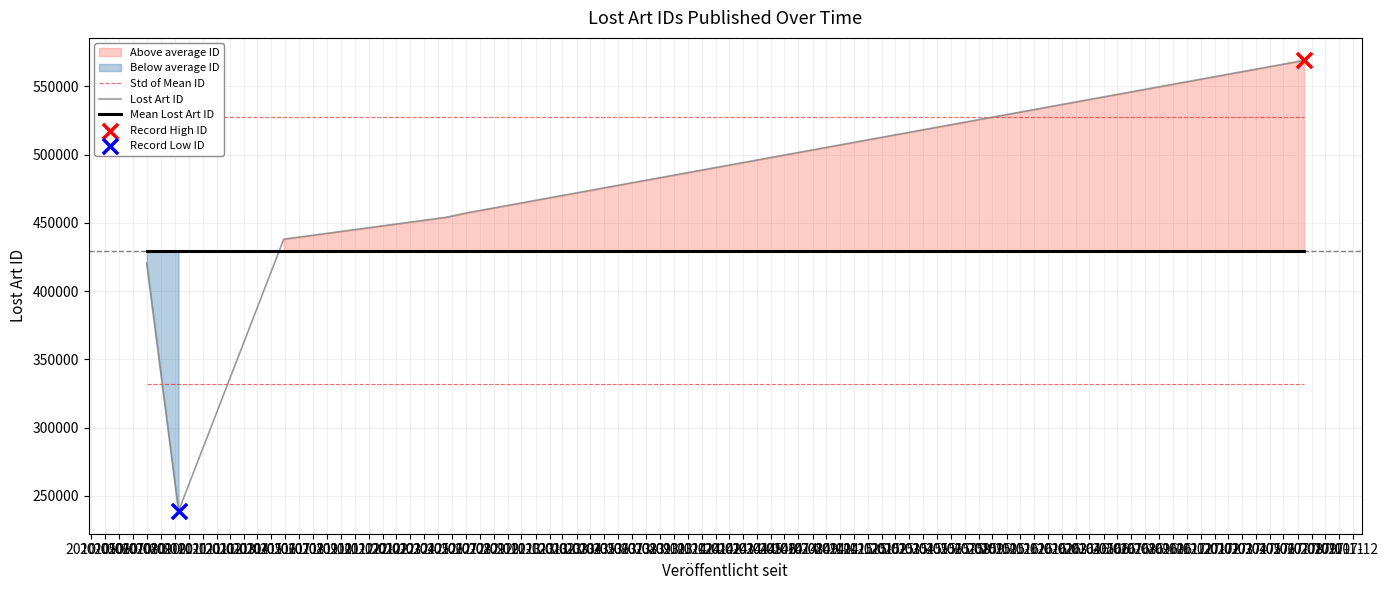

After their last crossing, which series has the higher values: Lost Art ID or Mean Lost Art ID?

Lost Art ID